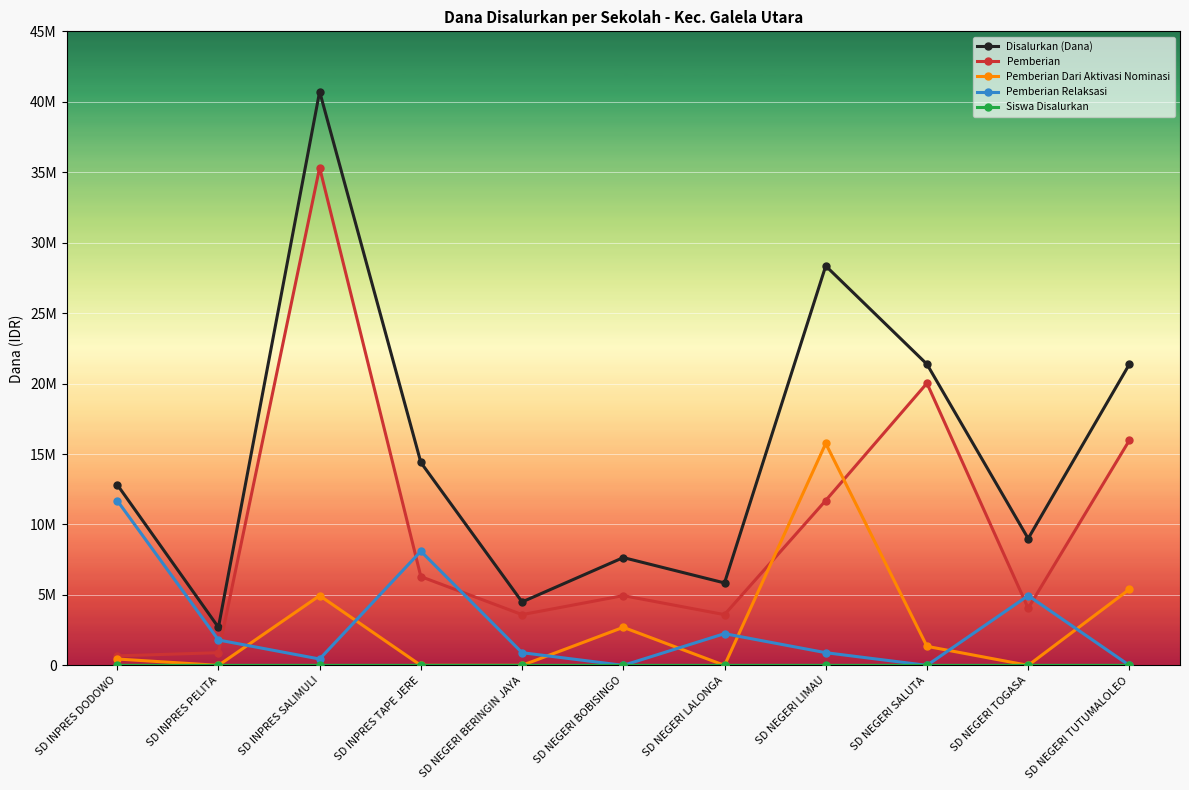

Rank the categories by Disalurkan (Dana) value from highest to lowest.

SD INPRES SALIMULI, SD NEGERI LIMAU, SD NEGERI SALUTA, SD NEGERI TUTUMALOLEO, SD INPRES TAPE JERE, SD INPRES DODOWO, SD NEGERI TOGASA, SD NEGERI BOBISINGO, SD NEGERI LALONGA, SD NEGERI BERINGIN JAYA, SD INPRES PELITA